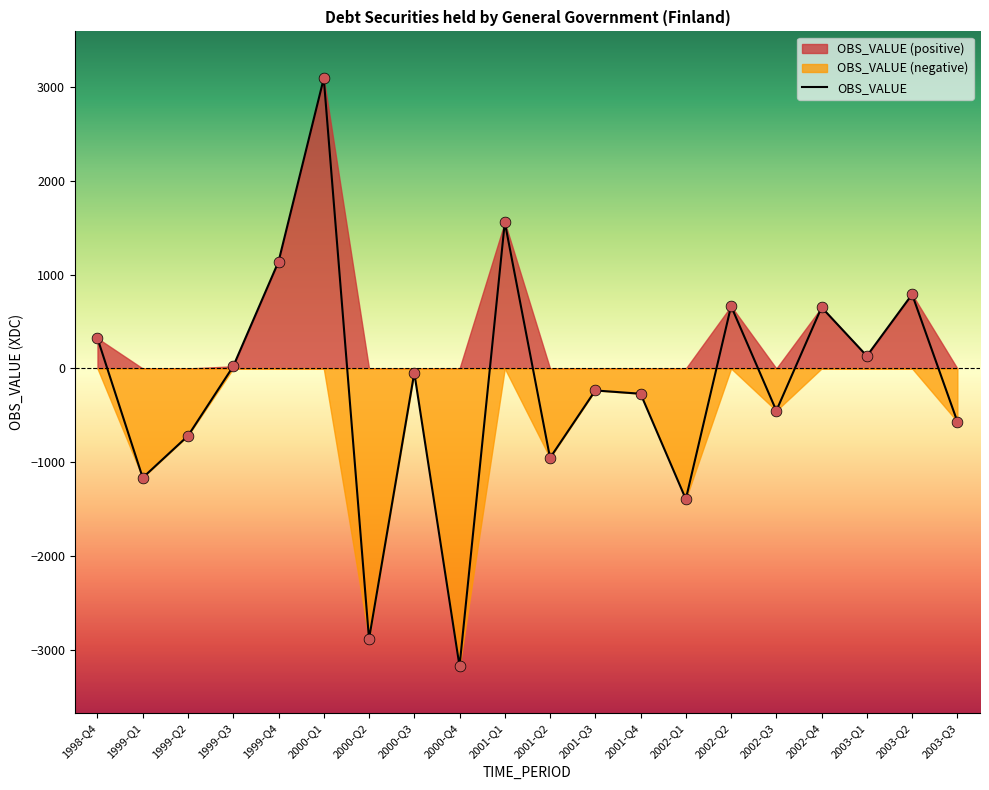

Which has a higher value, 2001-Q3 or 1998-Q4?

1998-Q4